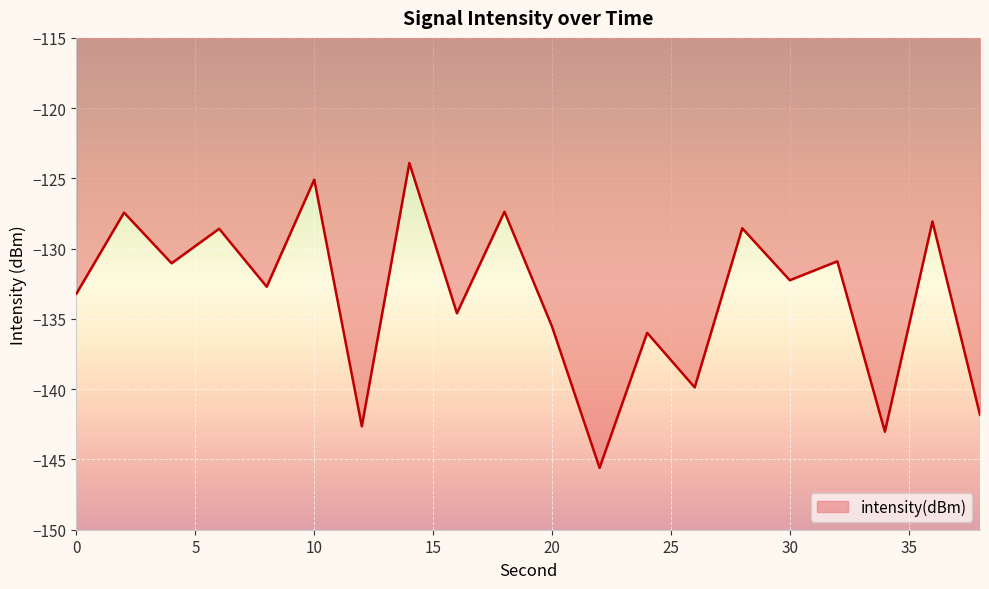

What is the maximum value shown in the chart?

-123.9